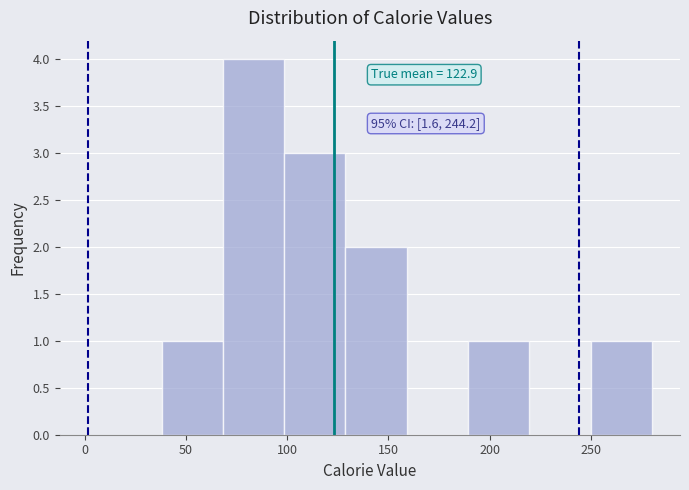

Over which range of the x-axis is the bar tallest?

70 to 100